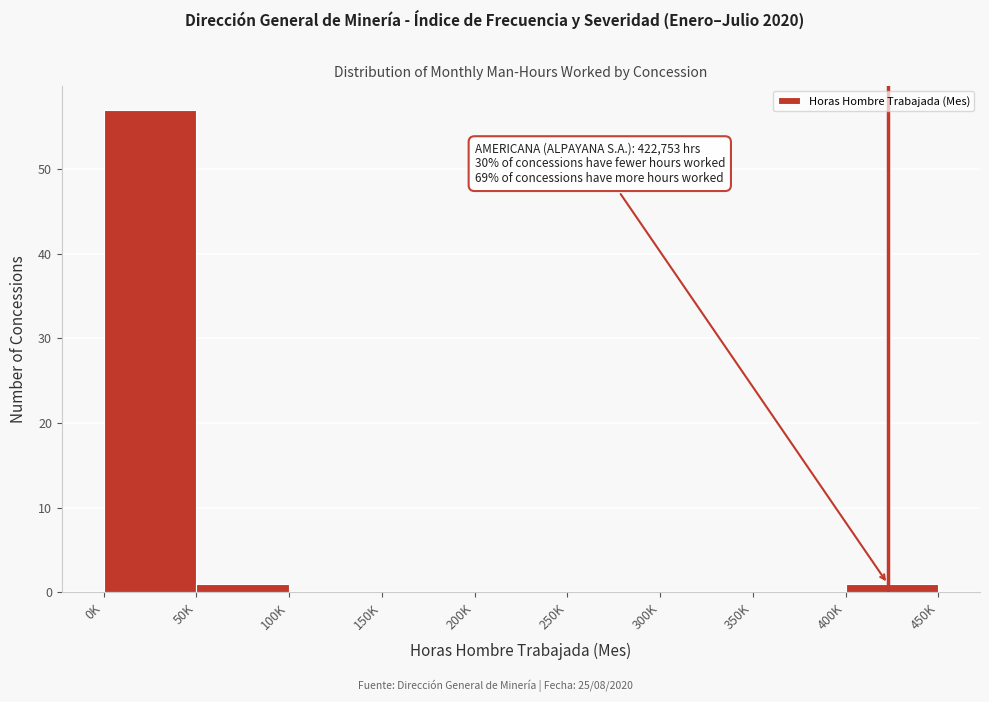

Reading left to right, list all the values displayed in this chart.

0K=57	50K=1	100K=0	150K=0	200K=0	250K=0	300K=0	350K=0	400K=1